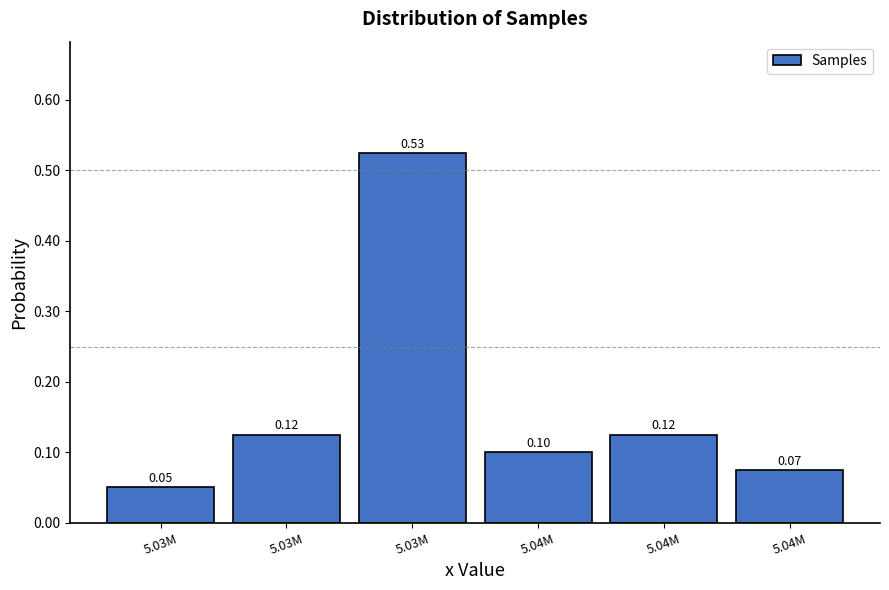

Count the number of categories in the chart.

6